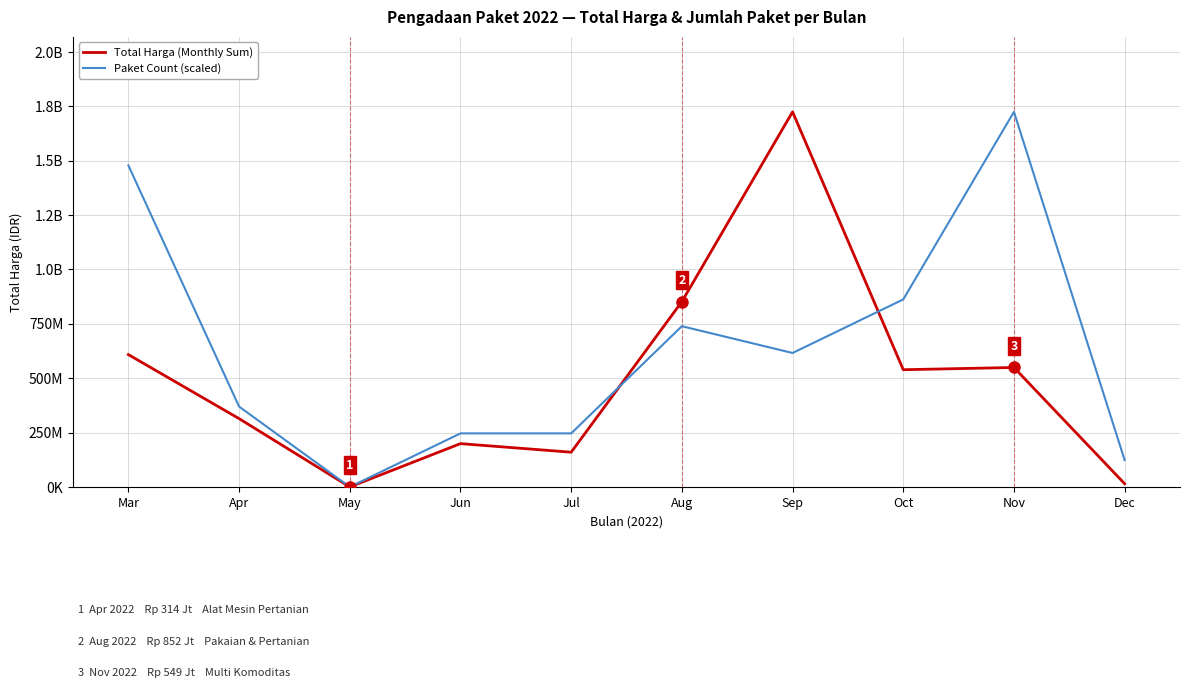

Where is Total Harga (Monthly Sum) nearest to the value 862329500?

Aug